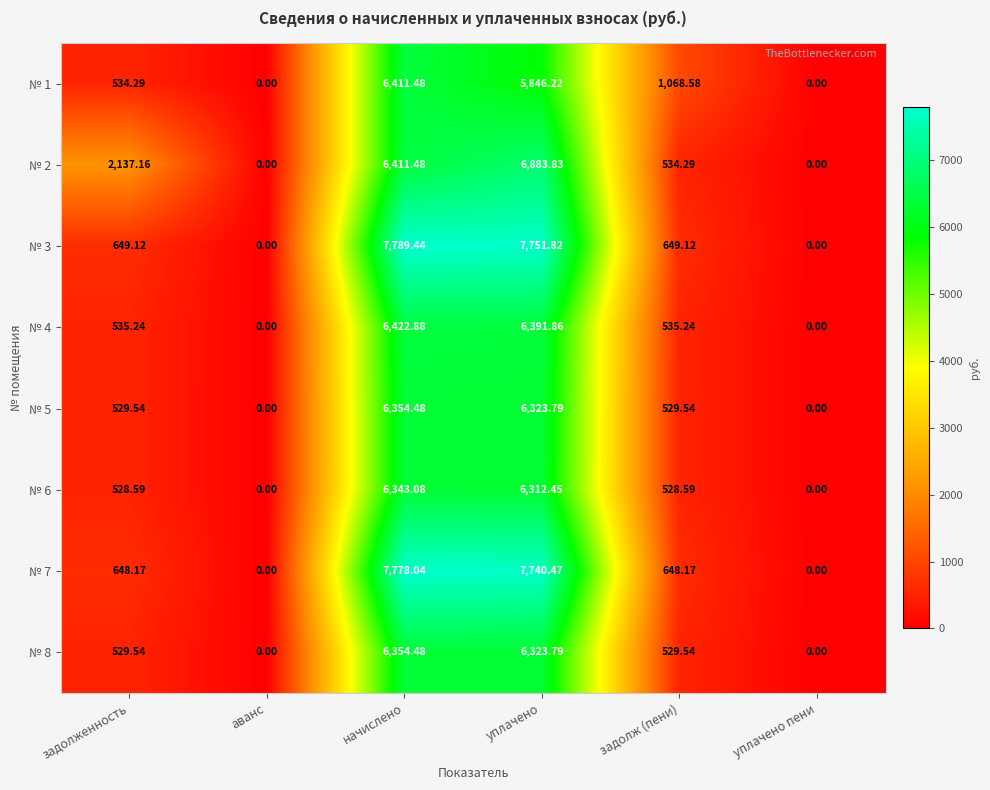

Which category has the highest value across all series?

начислено